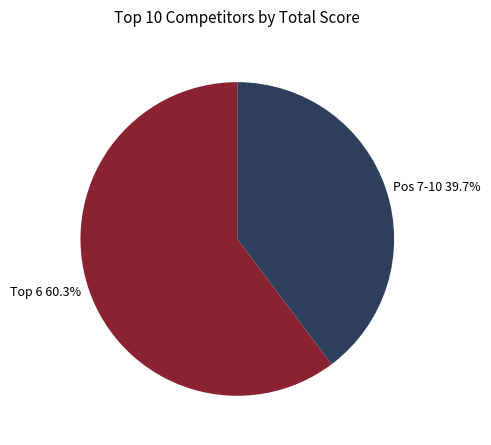

Does any single category account for the majority?

Yes